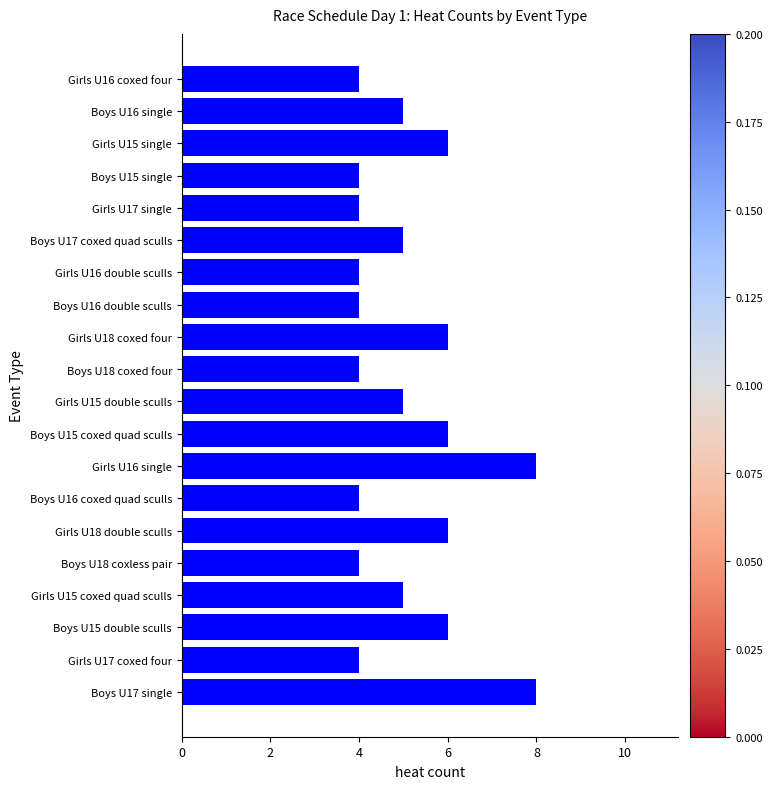

What is the difference between the maximum and second lowest values?

4